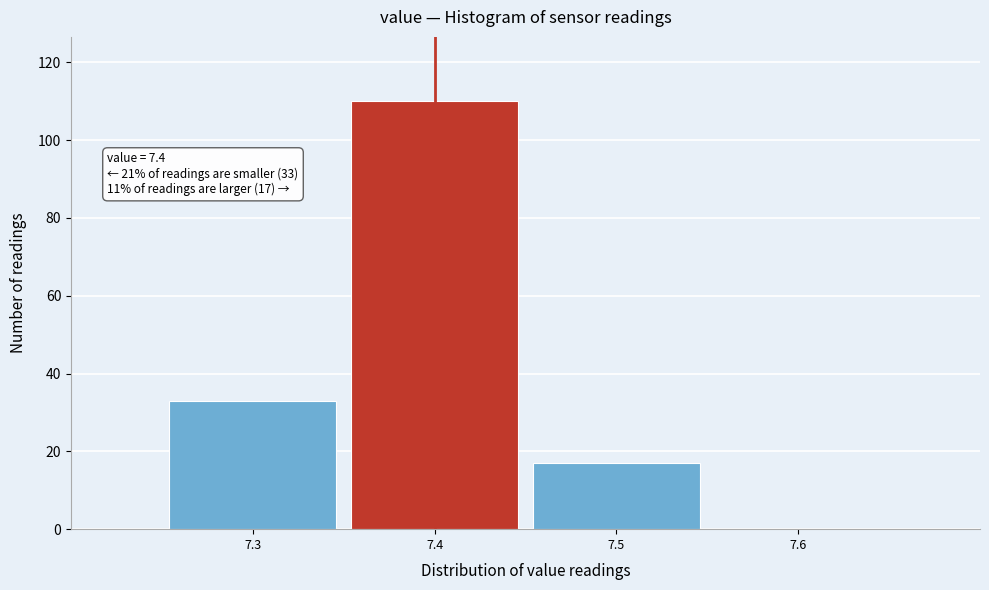

Which range on the x-axis has the tallest bar?

7.35 to 7.45